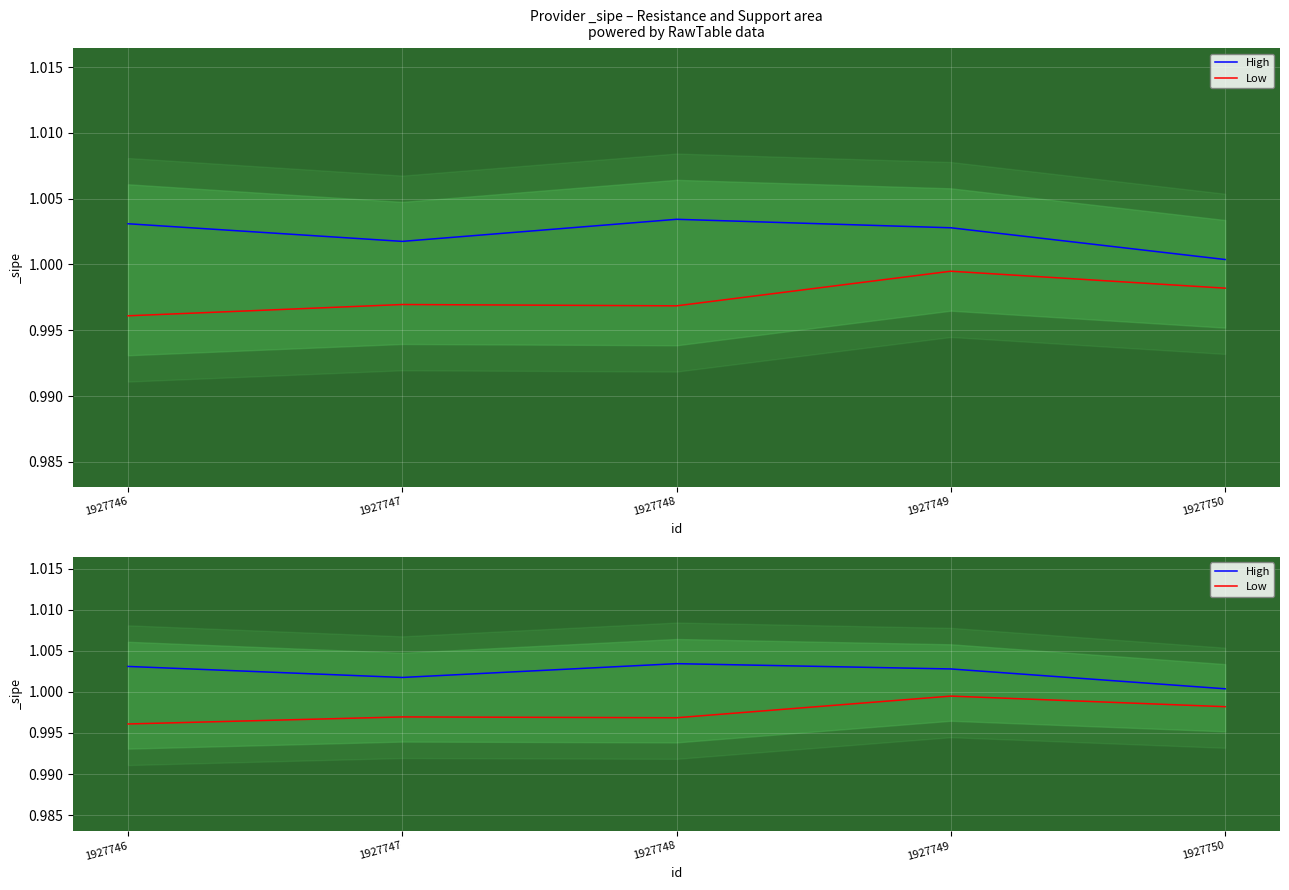

What are all the series names shown in the legend?

High, Low